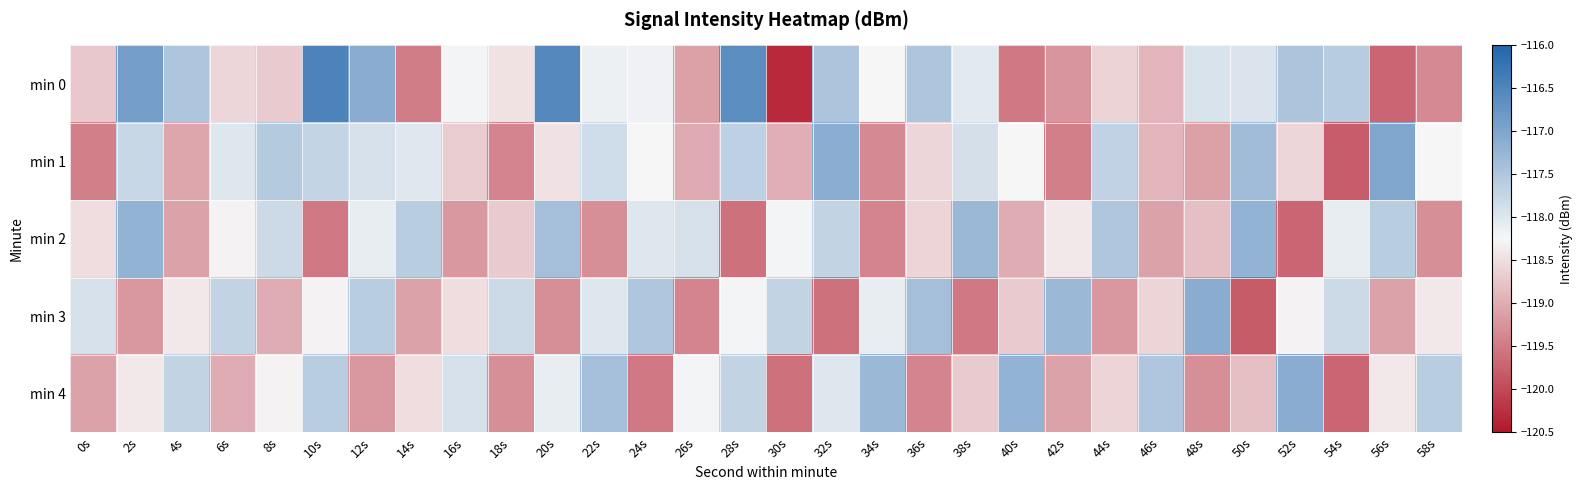

What is the spread (max minus min) of values at 52s?

2.6